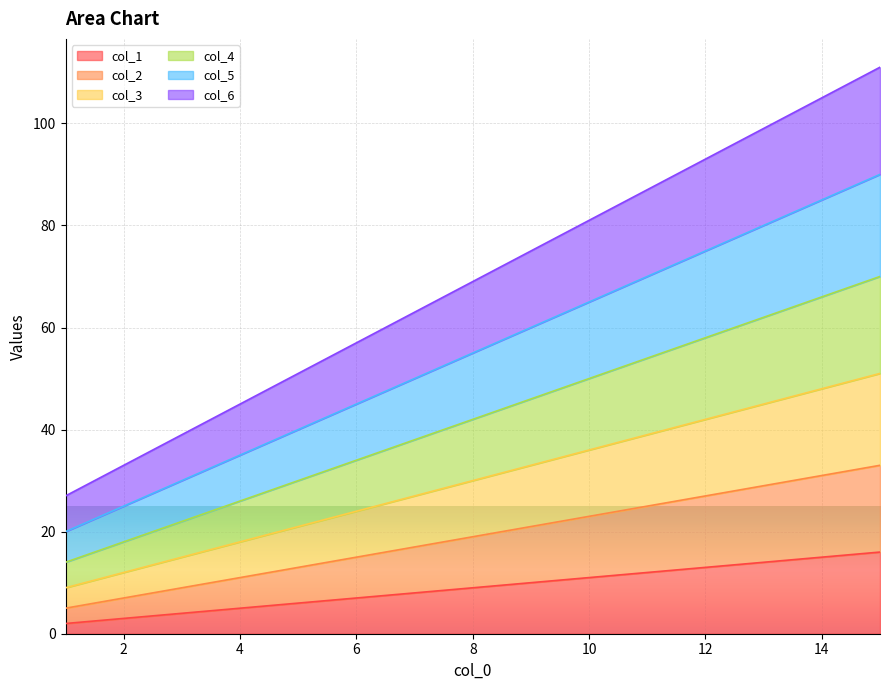

Rank the series by their maximum value, from lowest to highest.

col_1, col_2, col_3, col_4, col_5, col_6